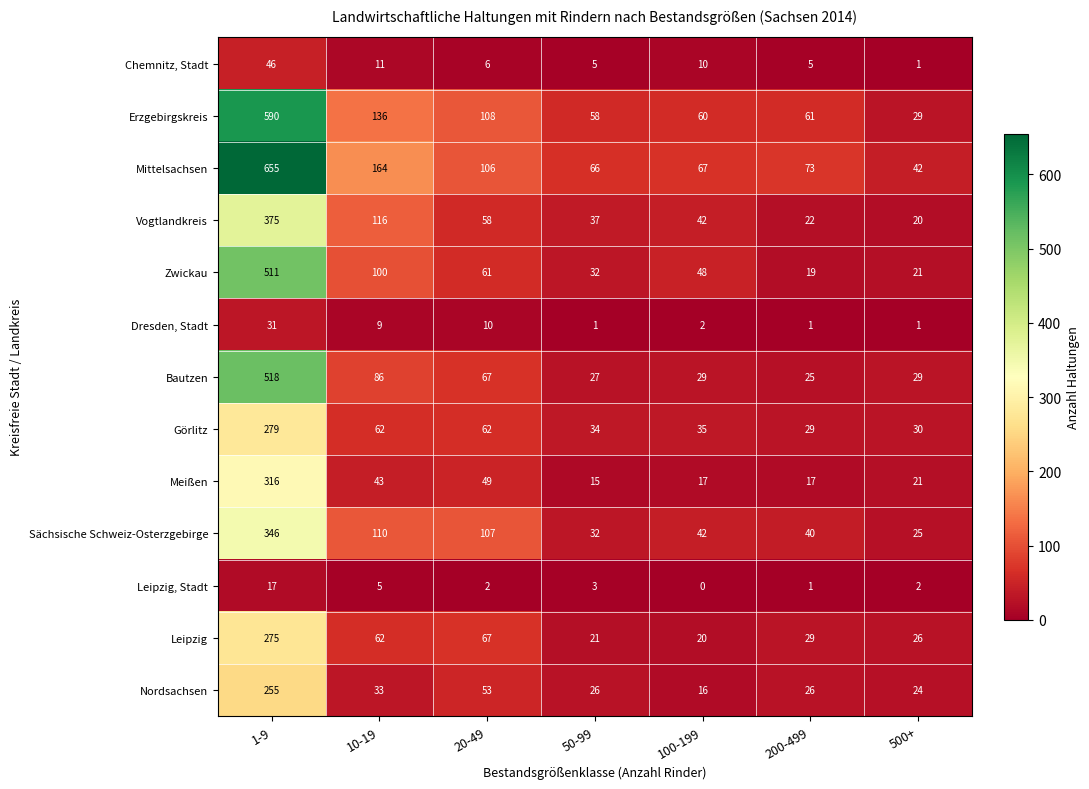

What is the spread (max minus min) of values at 10-19?

159